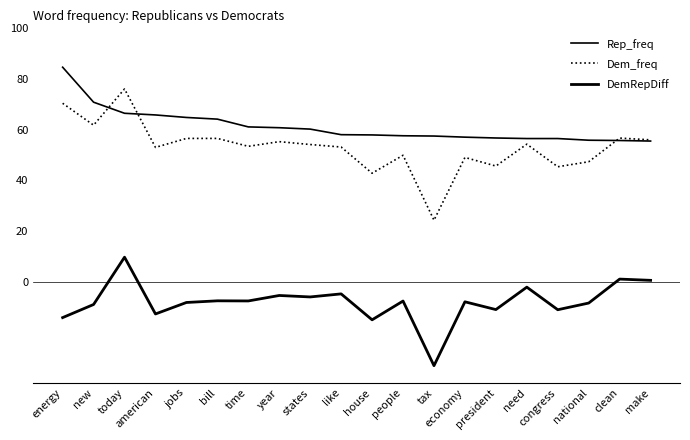

Does the chart have visible grid lines?

No